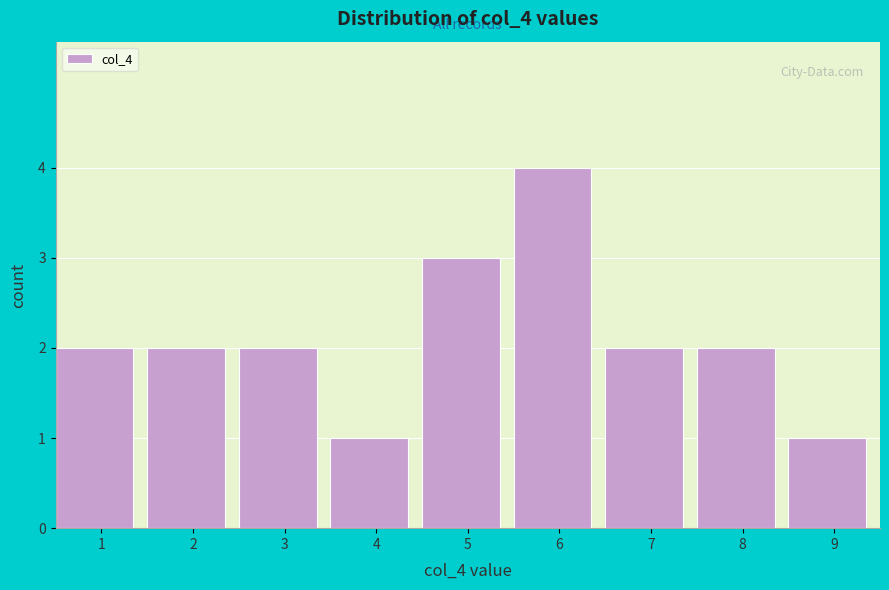

Reading right to left, list all the values displayed in this chart.

1	2	2	4	3	1	2	2	2